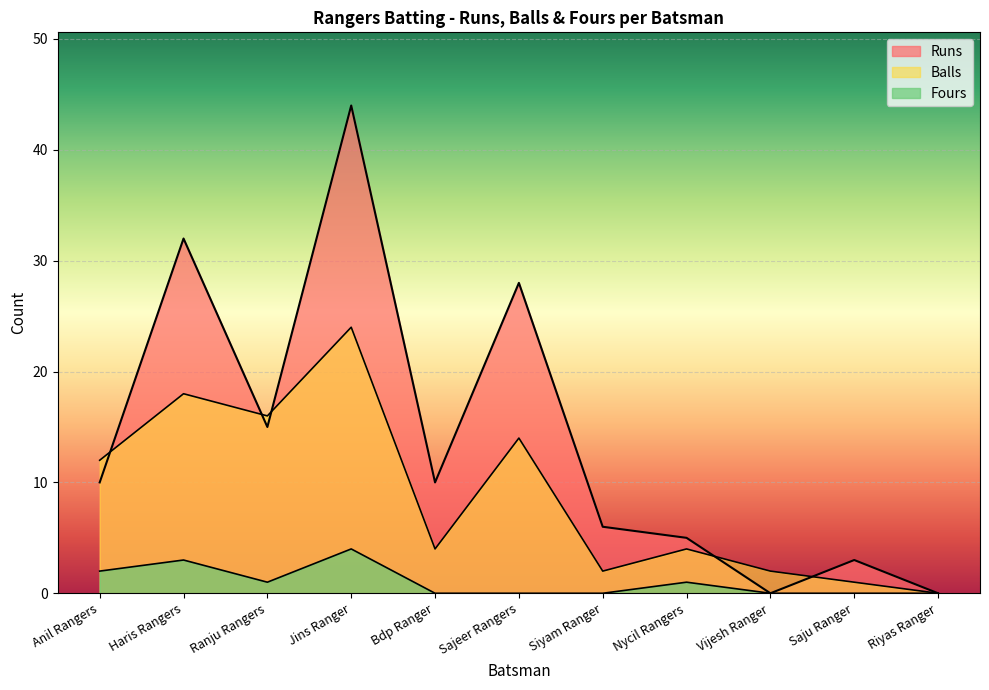

Reading left to right, extract all data points from this chart.

Runs: Anil Rangers=10	Haris Rangers=32	Ranju Rangers=15	Jins Ranger=44	Bdp Ranger=10	Sajeer Rangers=28	Siyam Ranger=6	Nycil Rangers=5	Vijesh Ranger=0	Saju Ranger=3	Riyas Ranger=0
Balls: Anil Rangers=12	Haris Rangers=18	Ranju Rangers=16	Jins Ranger=24	Bdp Ranger=4	Sajeer Rangers=14	Siyam Ranger=2	Nycil Rangers=4	Vijesh Ranger=2	Saju Ranger=1	Riyas Ranger=0
Fours: Anil Rangers=2	Haris Rangers=3	Ranju Rangers=1	Jins Ranger=4	Bdp Ranger=0	Sajeer Rangers=0	Siyam Ranger=0	Nycil Rangers=1	Vijesh Ranger=0	Saju Ranger=0	Riyas Ranger=0